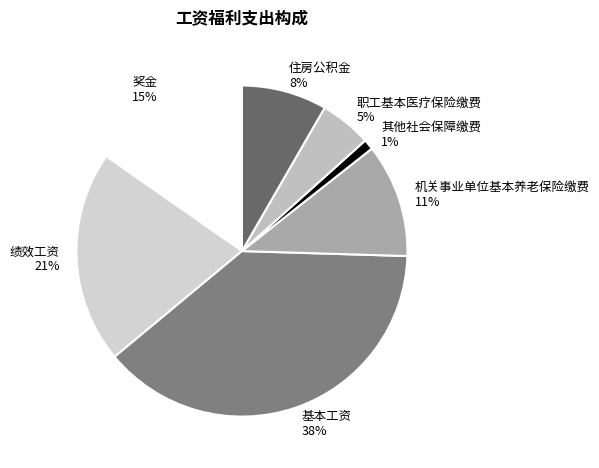

The 奖金 slice represents 3% of the pie. True or false?

False